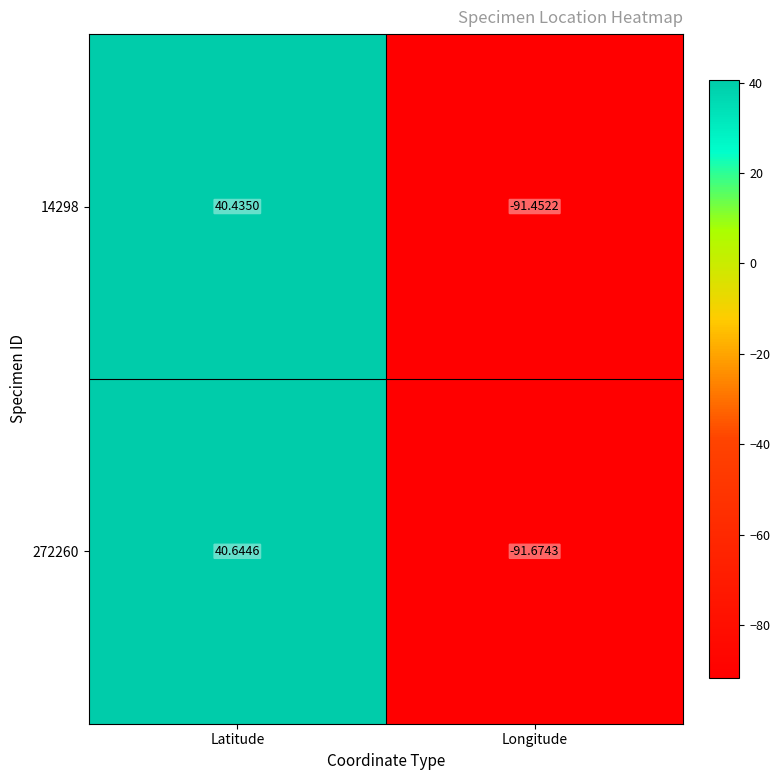

Which label corresponds to the largest value in the chart?

Latitude